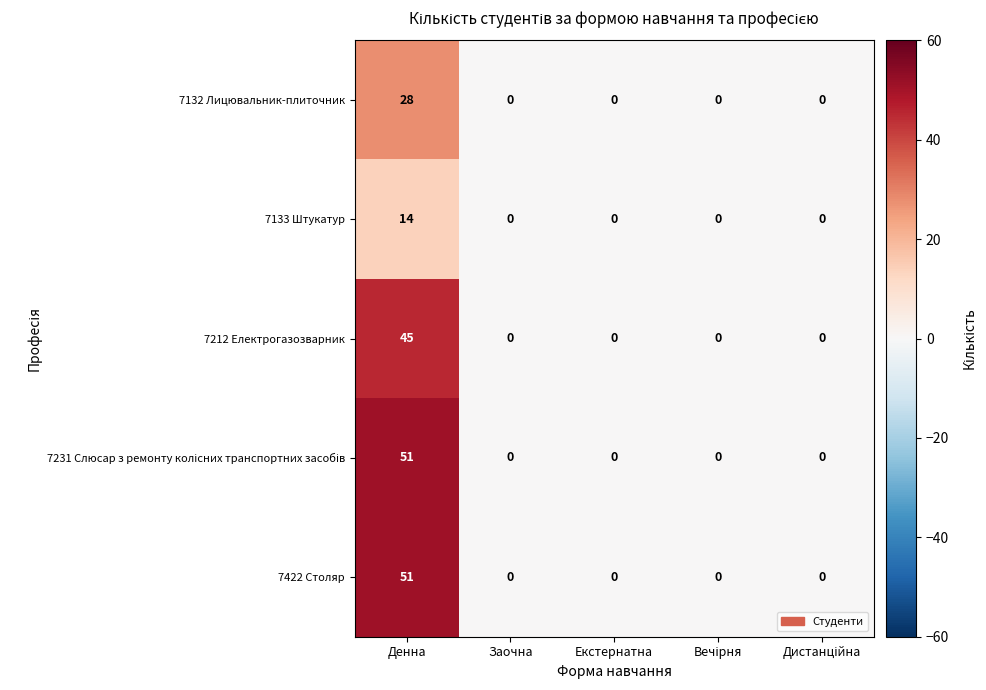

What is the difference between the maximum and minimum values in the 7133 Штукатур series?

14